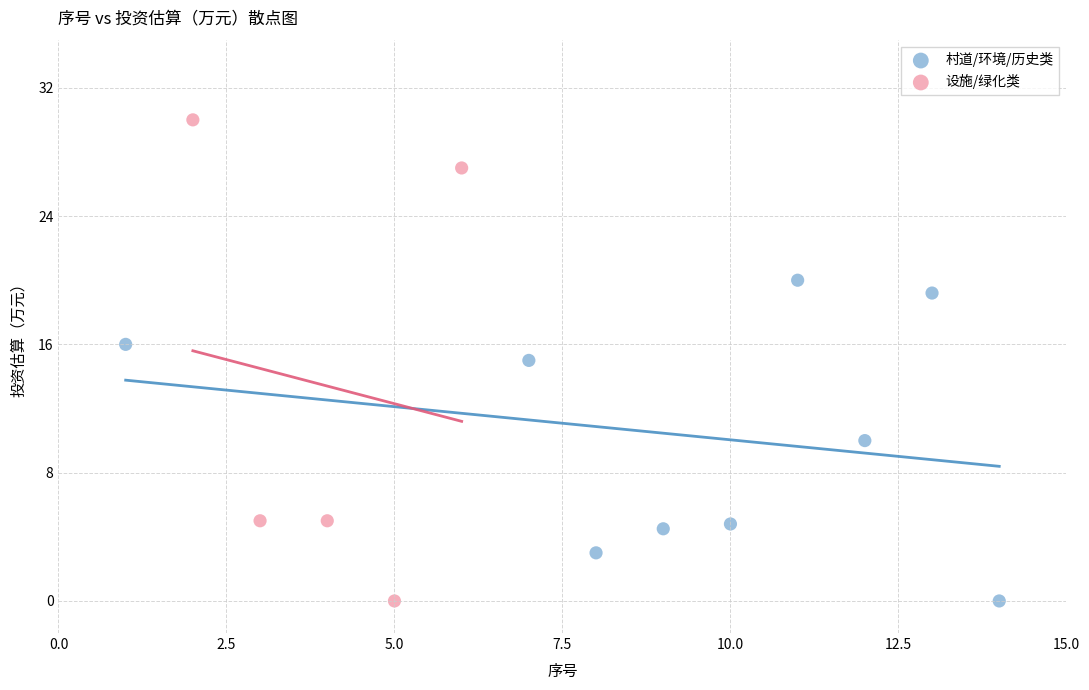

Which series has the widest spread of Y values?

设施/绿化类